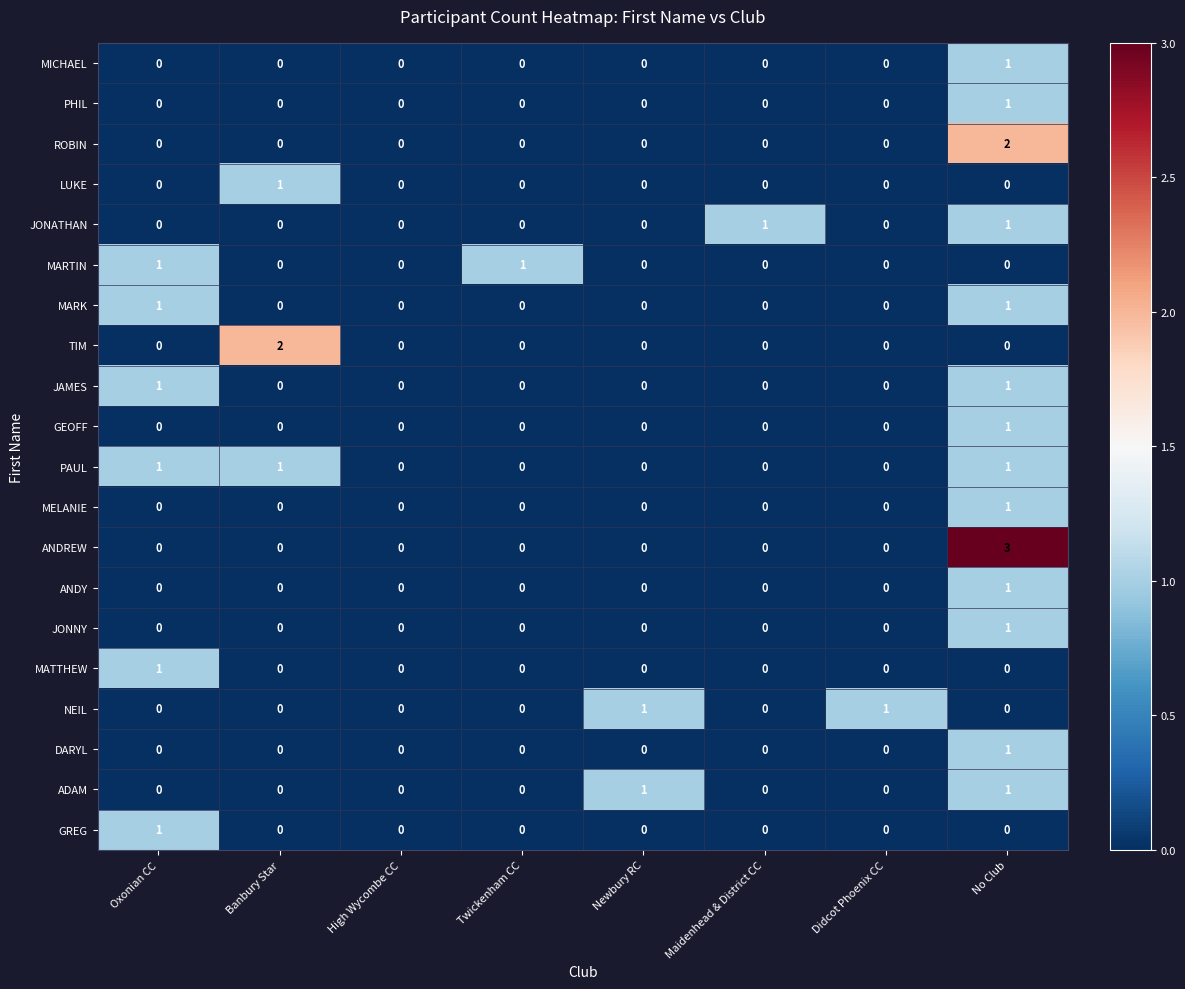

Which category has the highest value in the PHIL series?

No Club